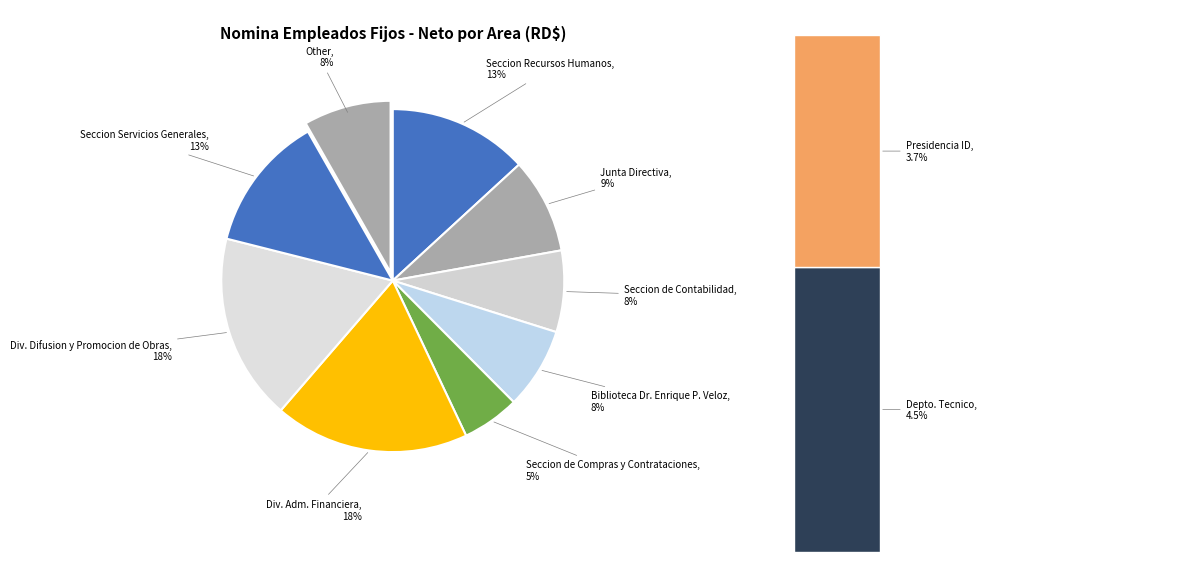

Rank the categories by value from highest to lowest.

Div. Adm. Financiera, Div. Difusion y Promocion de Obras, Seccion Recursos Humanos, Seccion Servicios Generales, Junta Directiva, Seccion de Contabilidad, Biblioteca Dr. Enrique P. Veloz, Seccion de Compras y Contrataciones, Depto. Tecnico, Presidencia ID